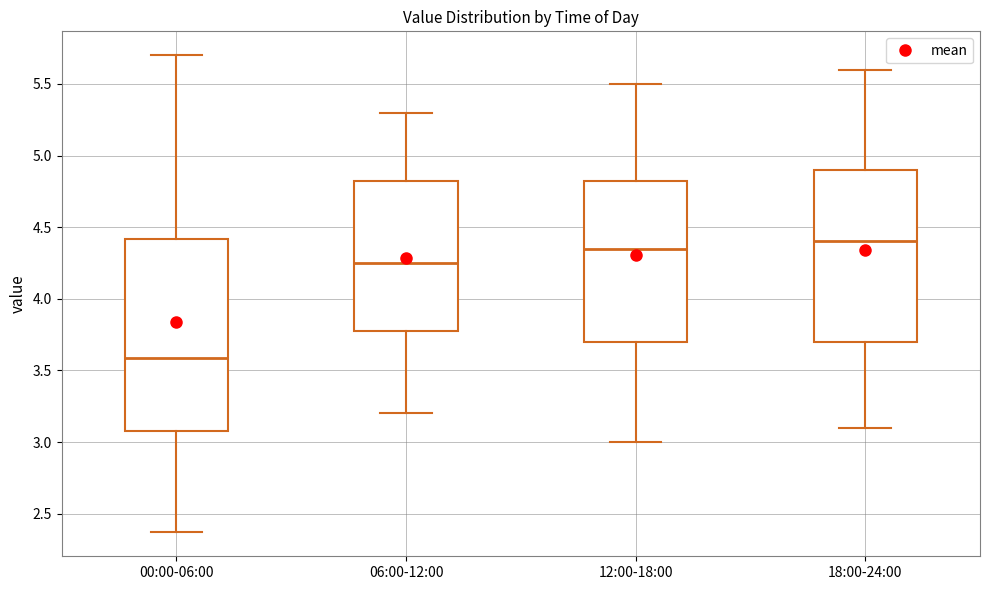

Comparing the boxes themselves (not the whiskers), which one is the tallest?

00:00-06:00